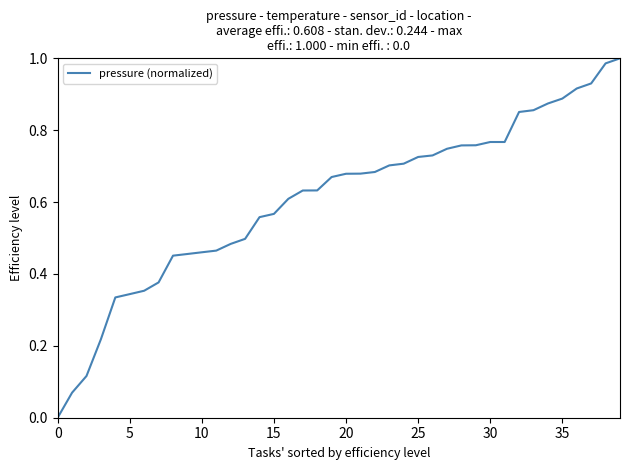

Does the chart have visible grid lines?

No